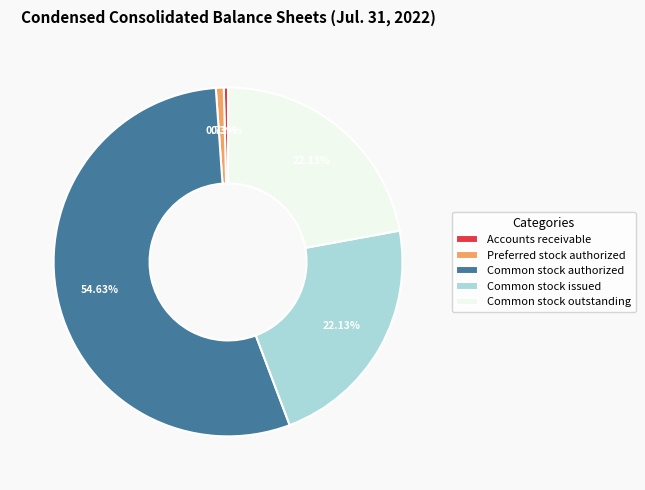

To the nearest percent, what is the average slice percentage?

20%